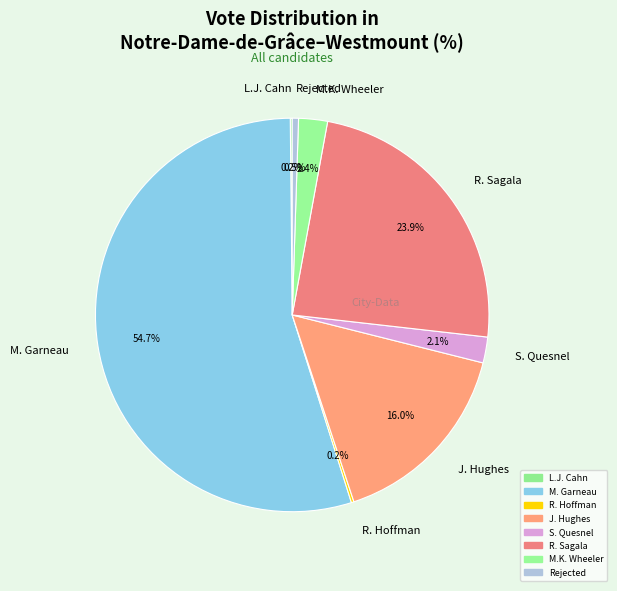

Between J. Hughes and Rejected, which is larger?

J. Hughes